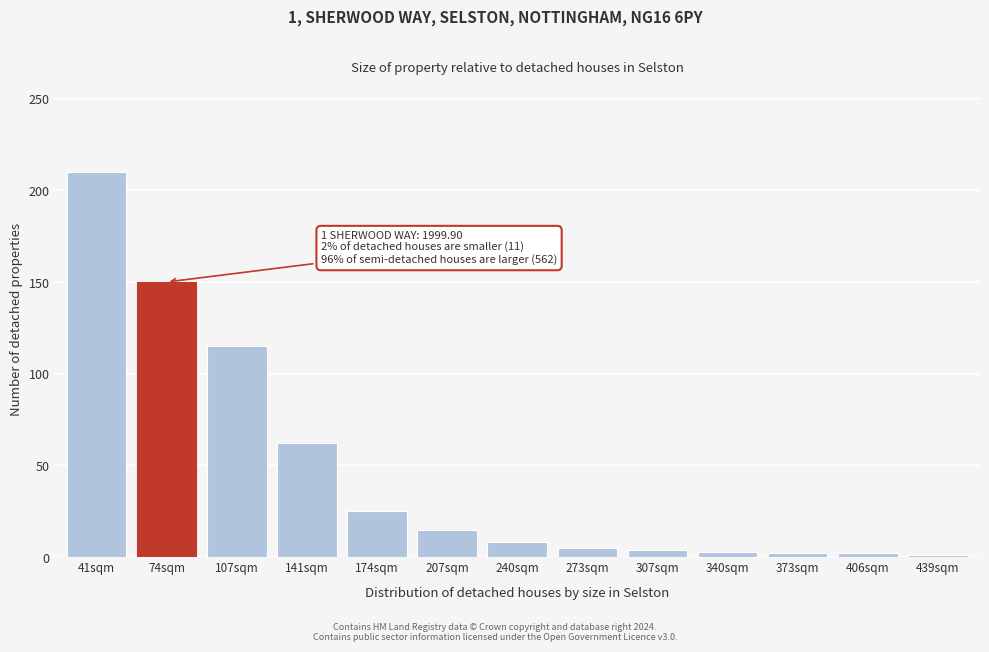

Read the value at 141sqm.

62